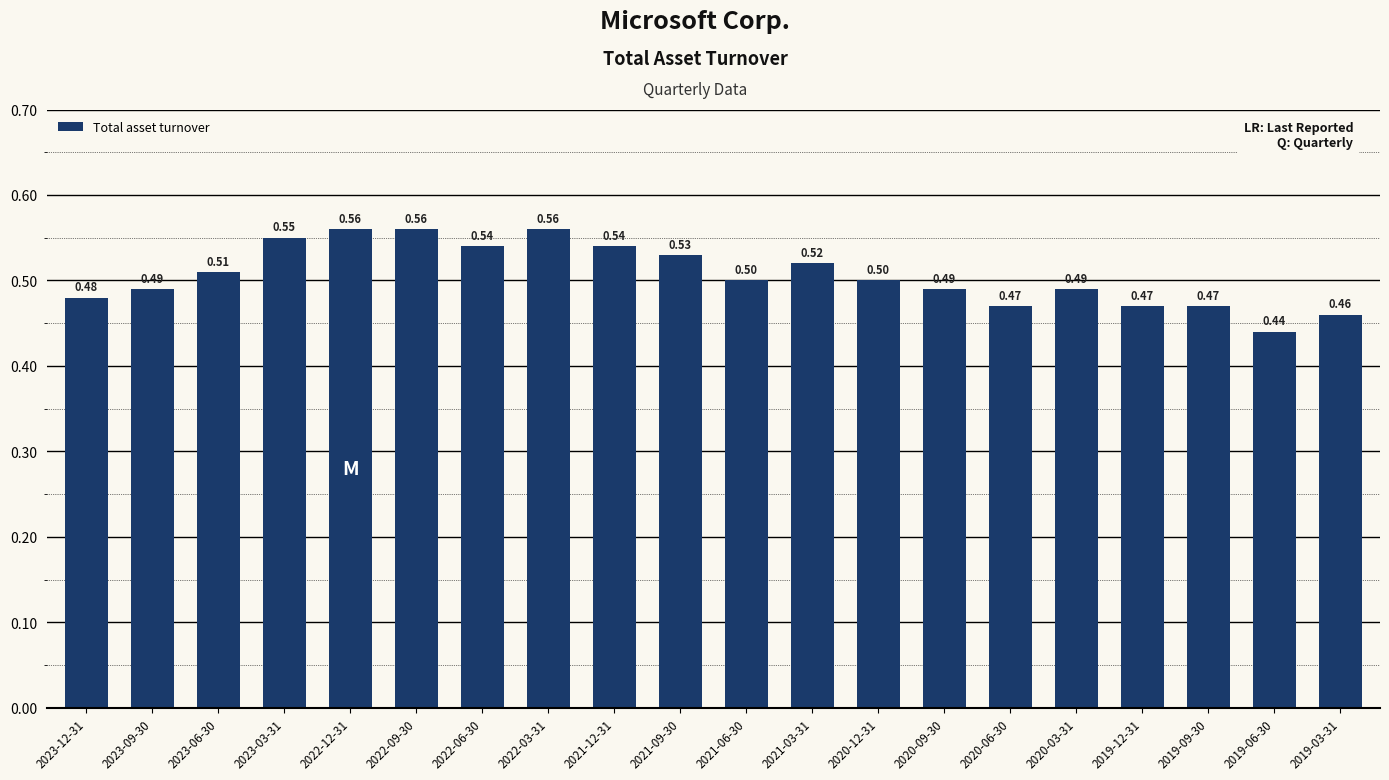

True or false: the data shows 0.3 at 2020-03-31.

False